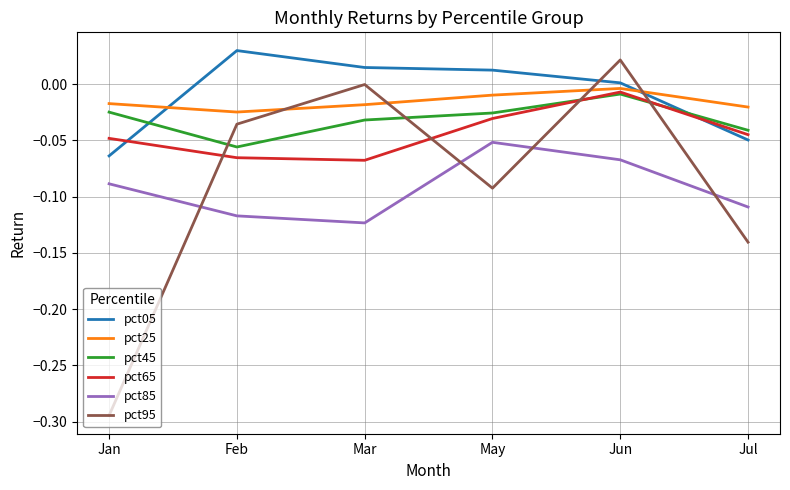

At which category does the chart reach its minimum across all series?

Jan